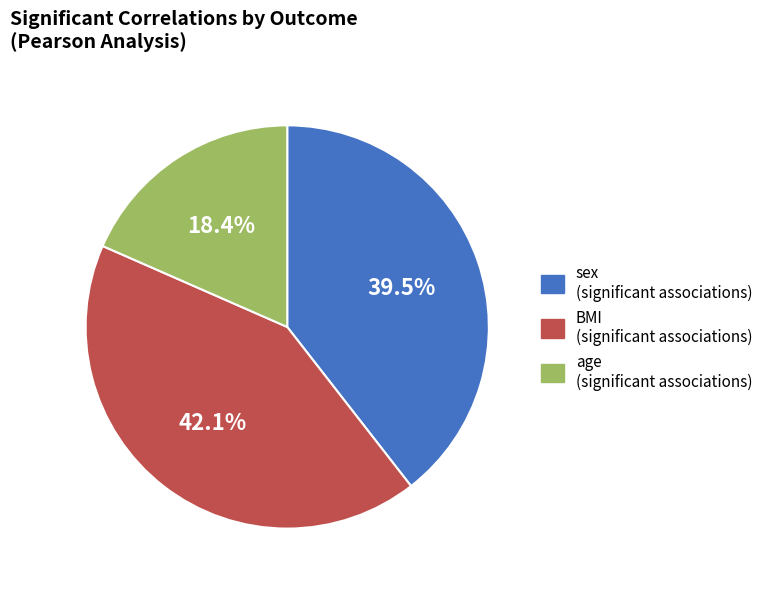

Does sex account for over 50% of the chart?

No